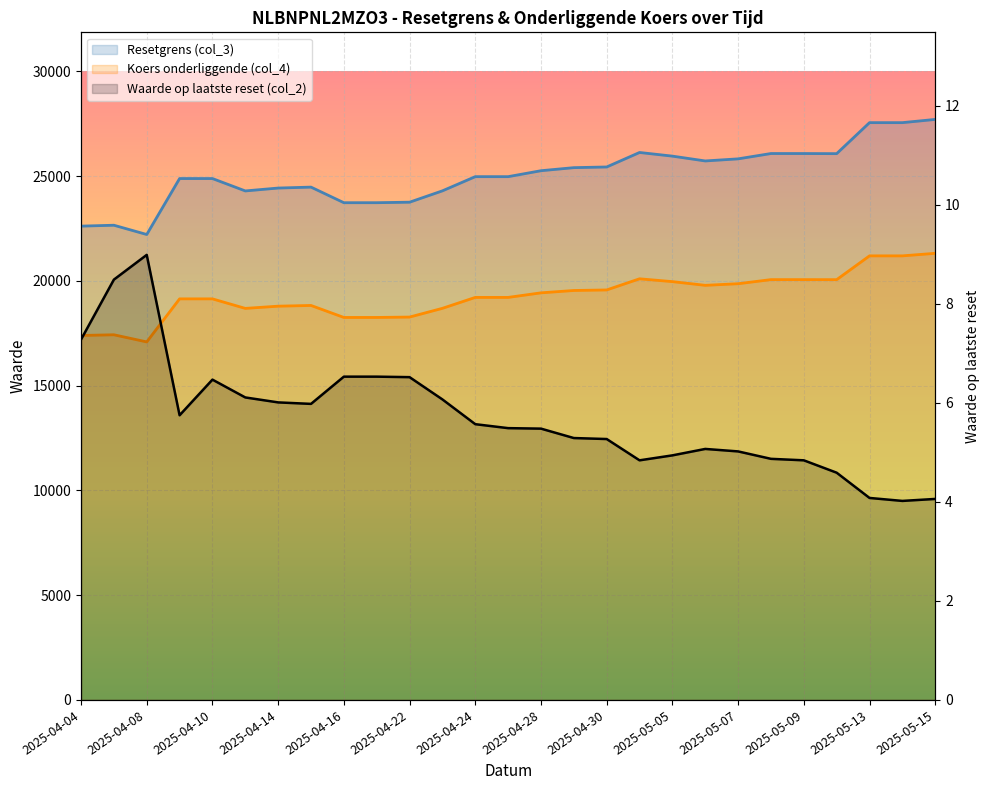

What are all the series names shown in the legend?

Resetgrens (col_3), Koers onderliggende (col_4), Waarde op laatste reset (col_2)